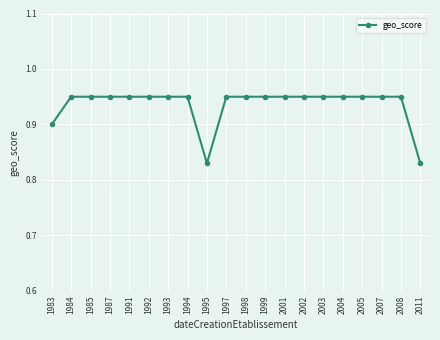

The chart shows a value of 1.4 at 1992. True or false?

False